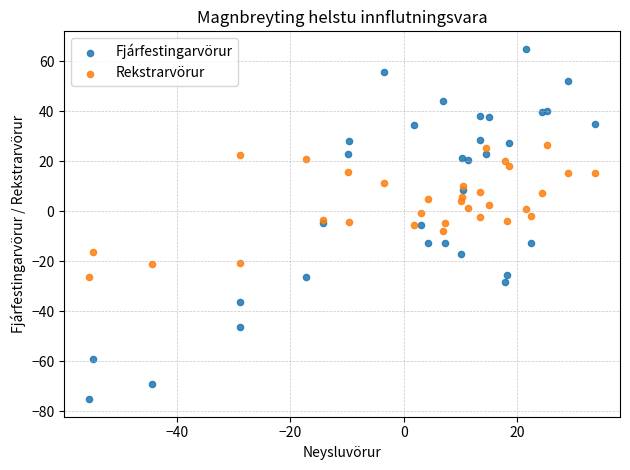

Which series has the widest spread of Y values?

Fjárfestingarvörur